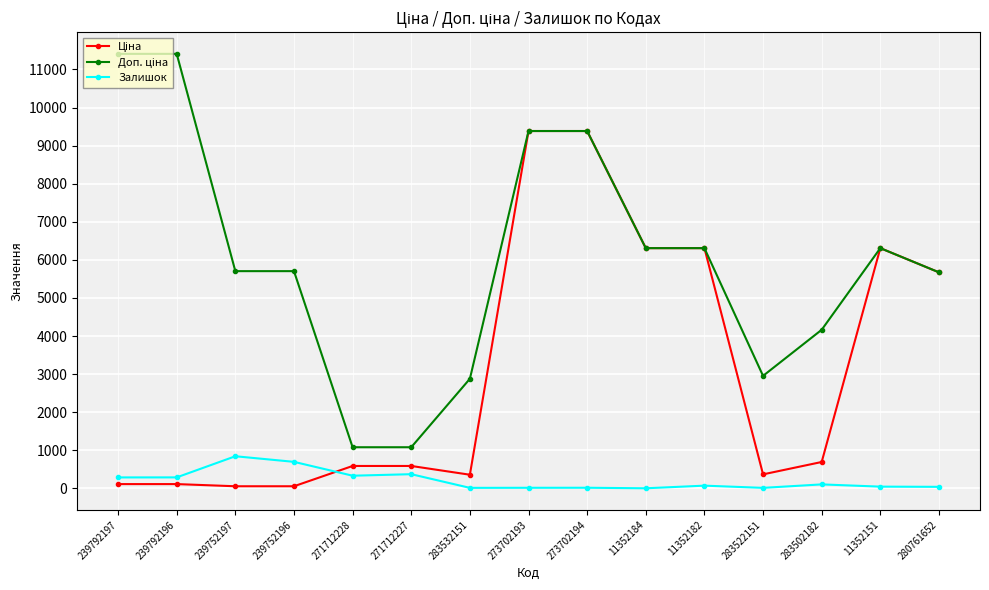

True or false: Залишок has more than 0 points higher than both neighbors.

True